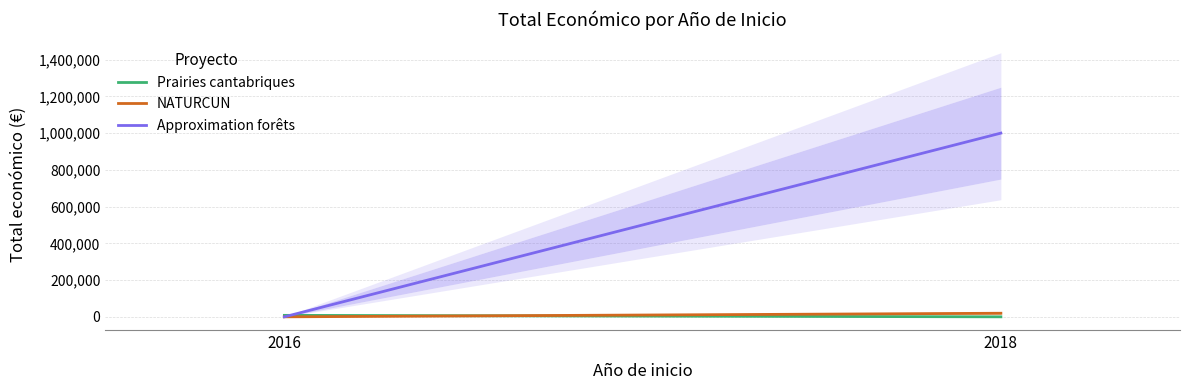

Reading left to right, extract all data points from this chart.

Prairies cantabriques: 2016=7980	2018=0
NATURCUN: 2016=0	2018=19478
Approximation forêts: 2016=0	2018=999992